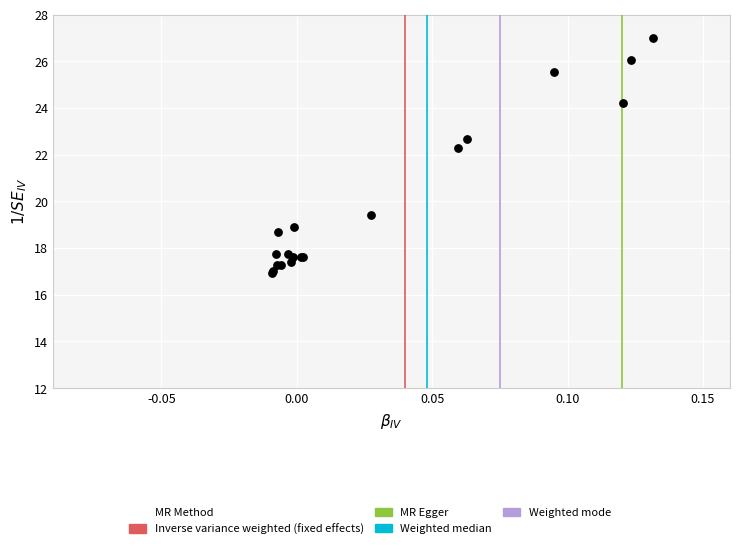

What Y value in the scatter plot is closest to 21?

22.3